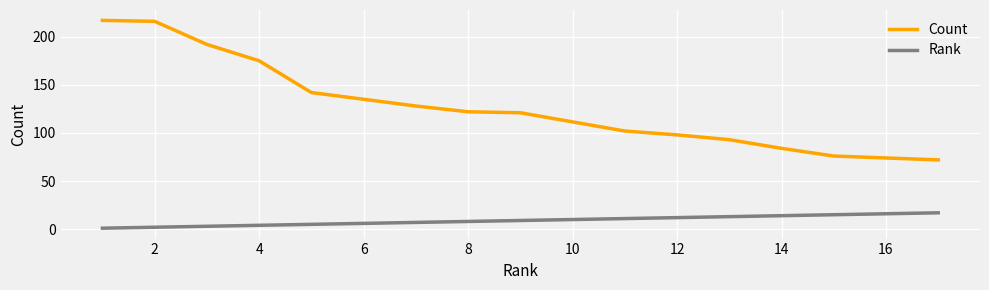

How many lines are shown in the chart?

2